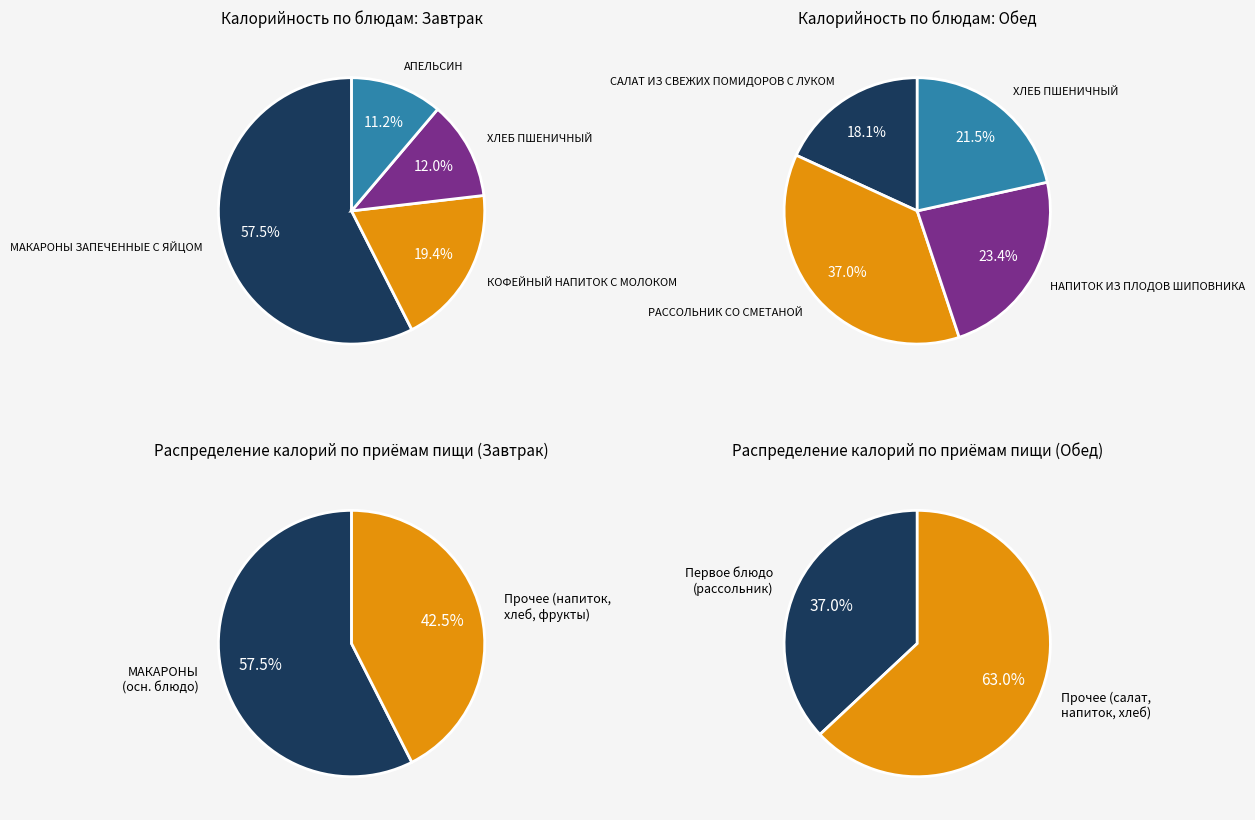

Is there a majority slice in this chart?

Yes